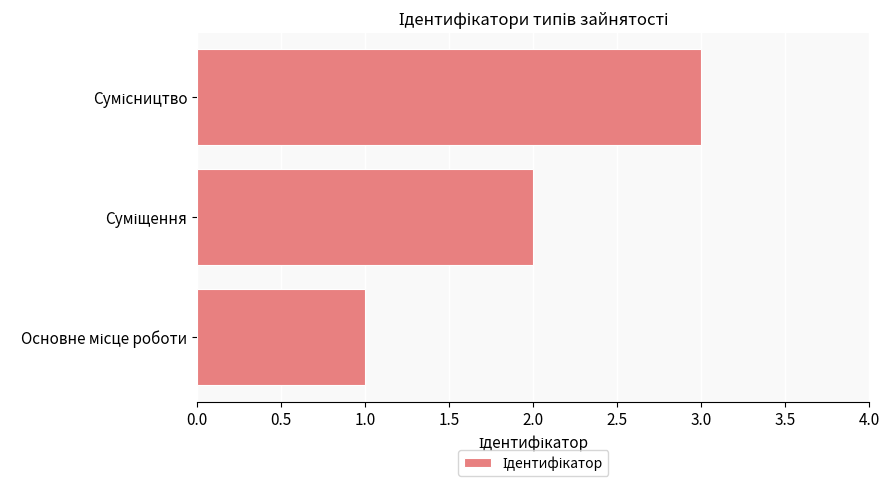

Are the bars grouped side by side (vs. stacked)?

No